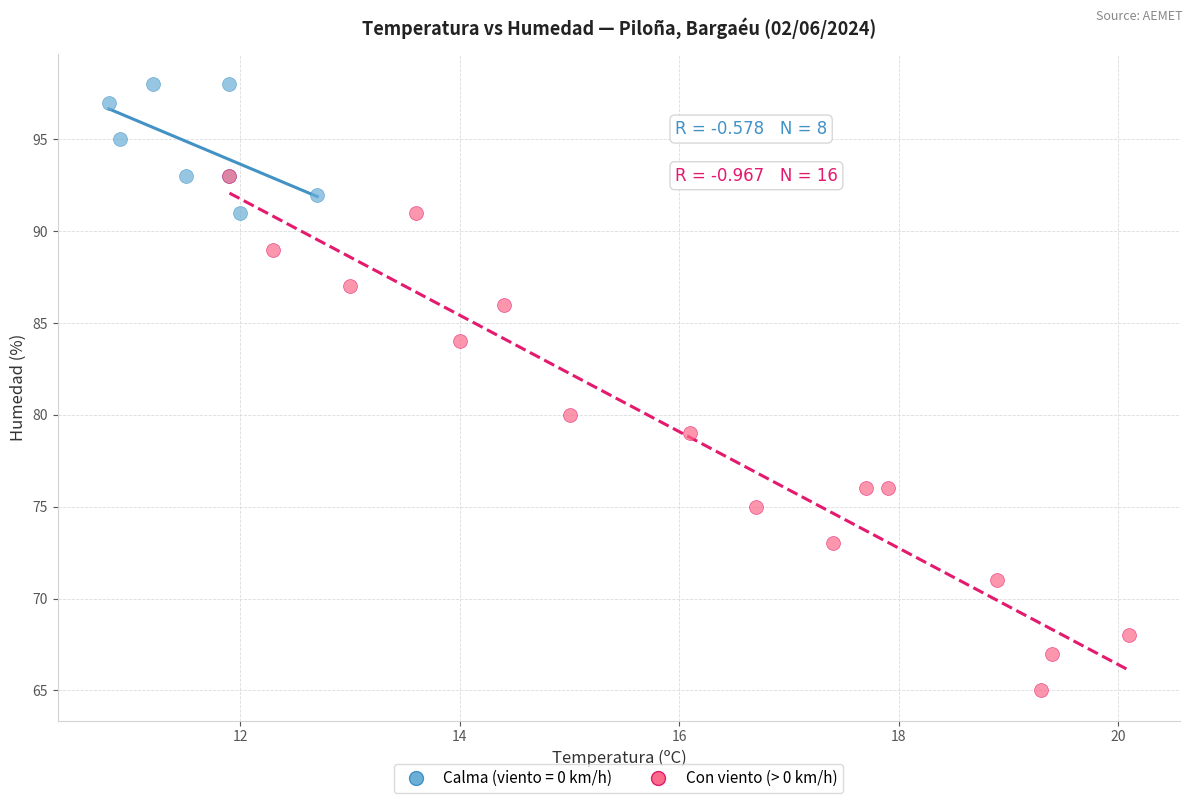

Which series contains the highest Y value?

Calma (viento = 0 km/h)